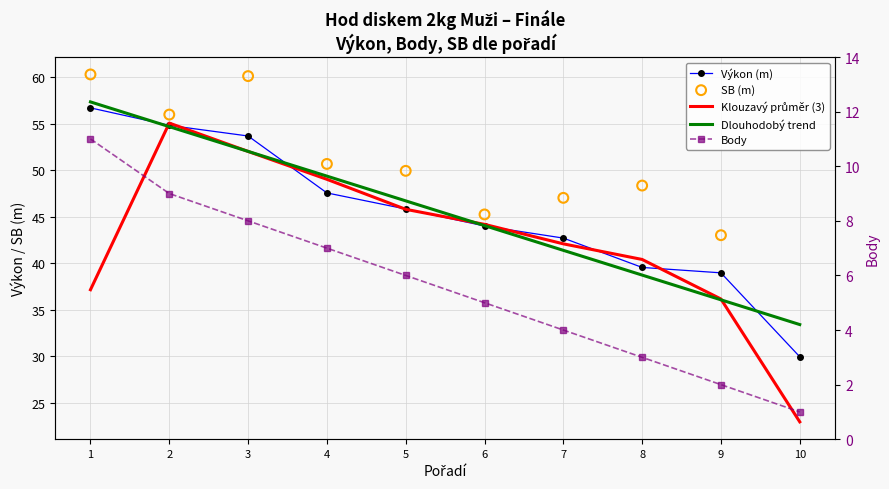

What are all the series names shown in the legend?

Výkon (m), Klouzavý průměr (3), Dlouhodobý trend, SB (m), Body